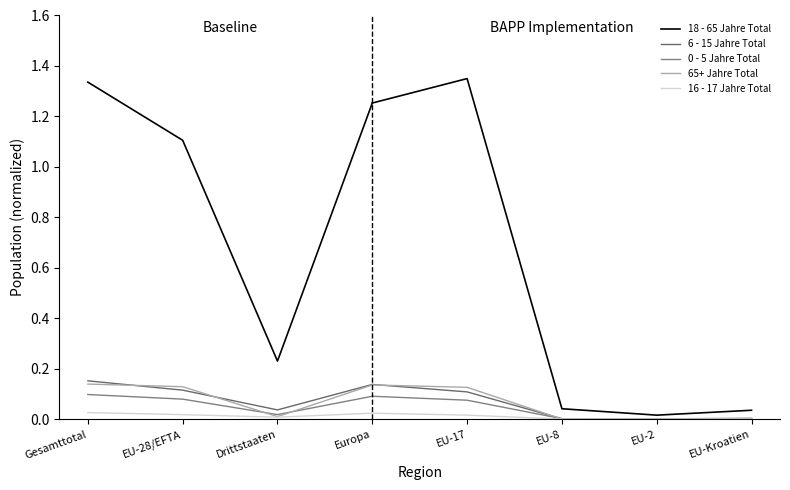

Where does the 18 - 65 Jahre Total series first go above 1?

Gesamttotal